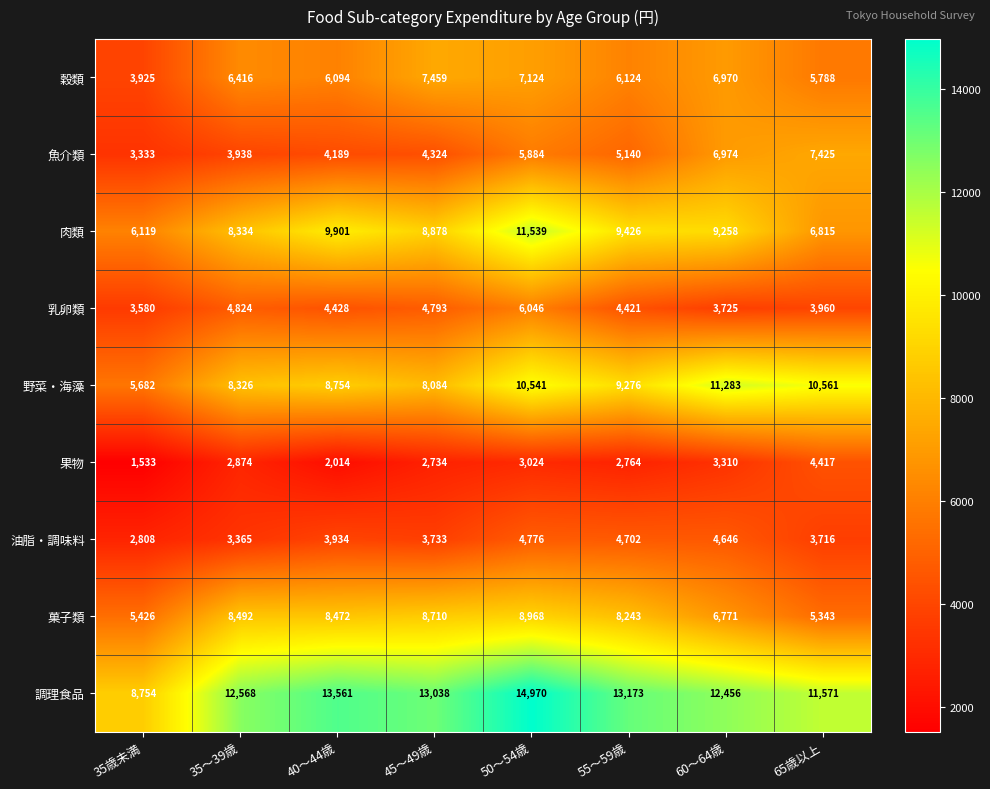

At how many categories does at least one series exceed 4595?

8